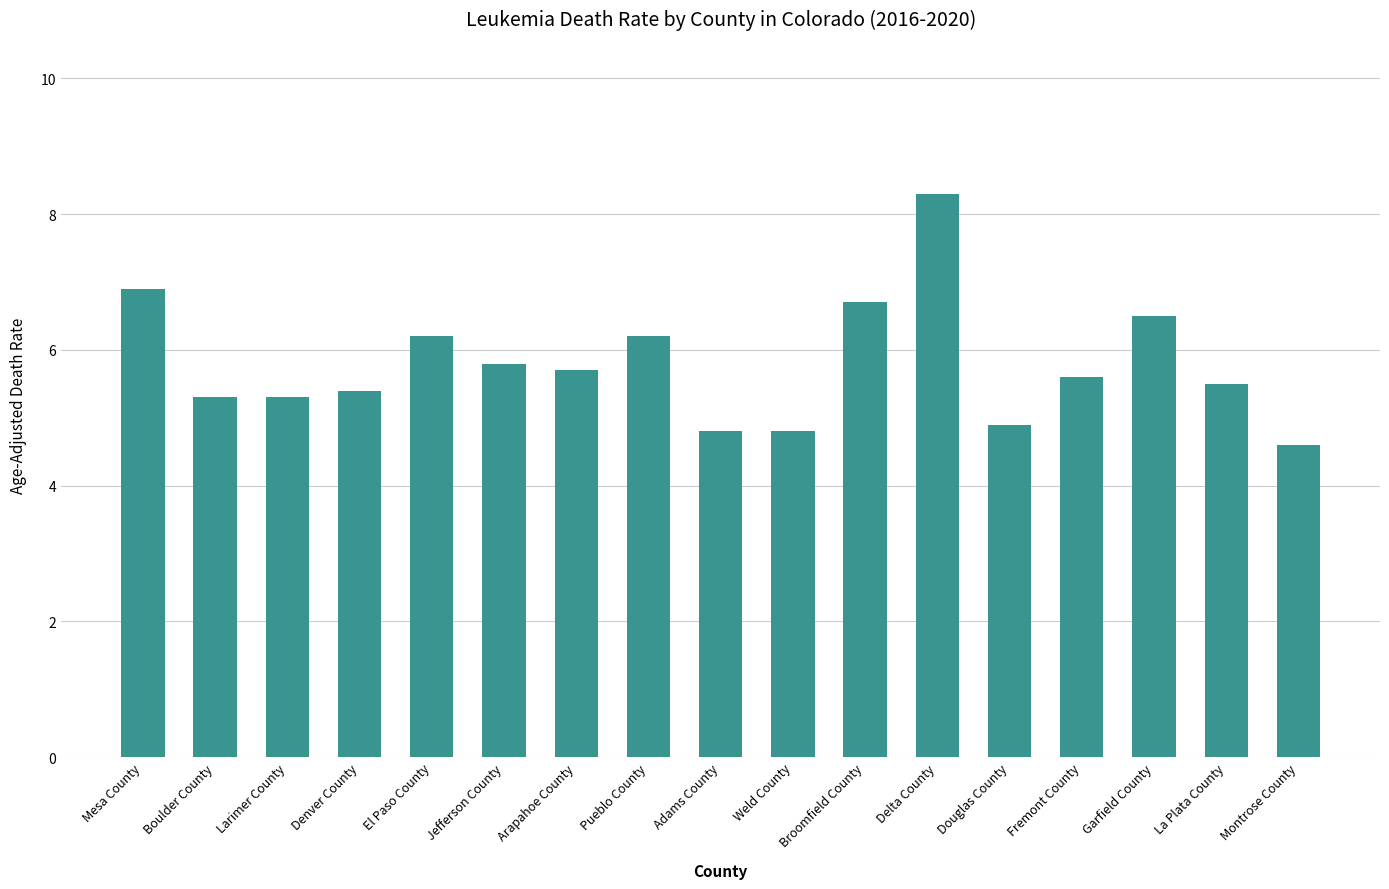

What is the sum of the values at Broomfield County and Garfield County?

13.2